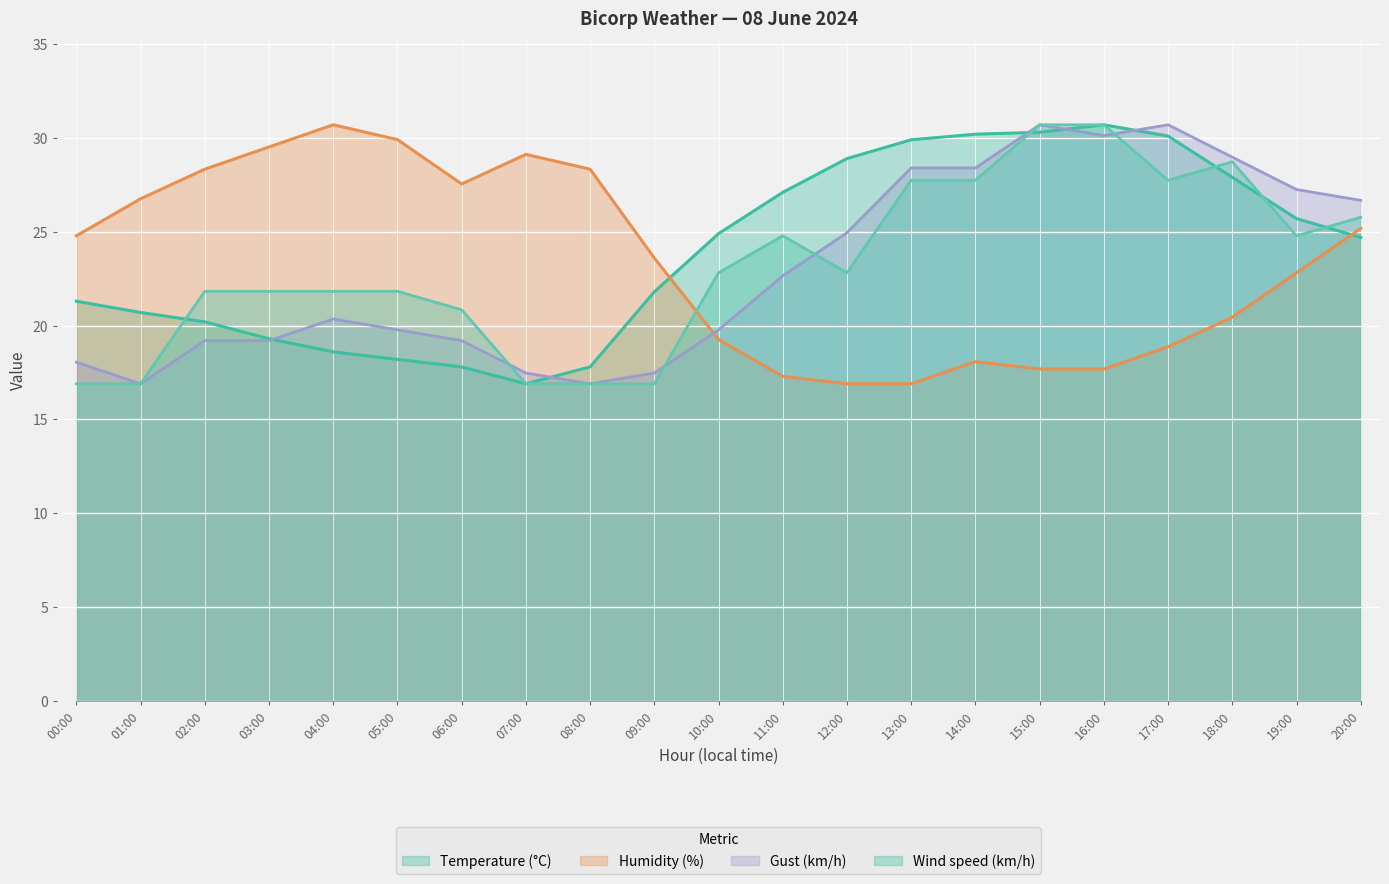

What value does the Wind speed (km/h) series have at 16:00?

30.7